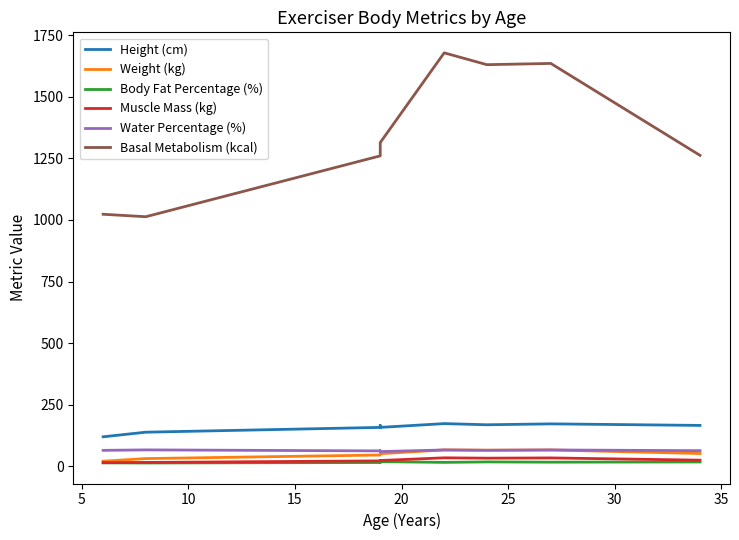

At how many categories does at least one series exceed 905?

9